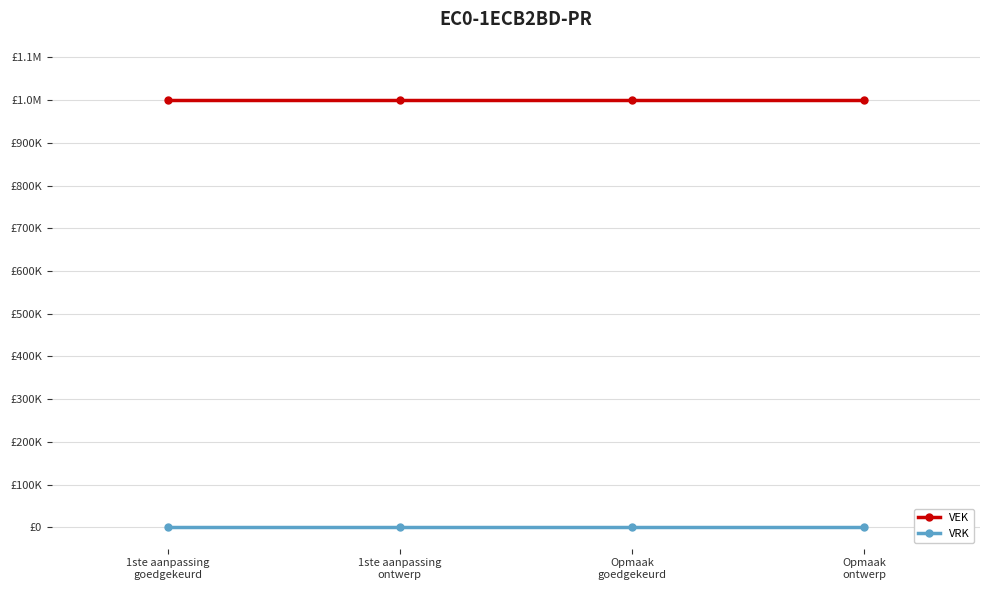

What is the spread (max minus min) of values at Opmaak
goedgekeurd?

1000000